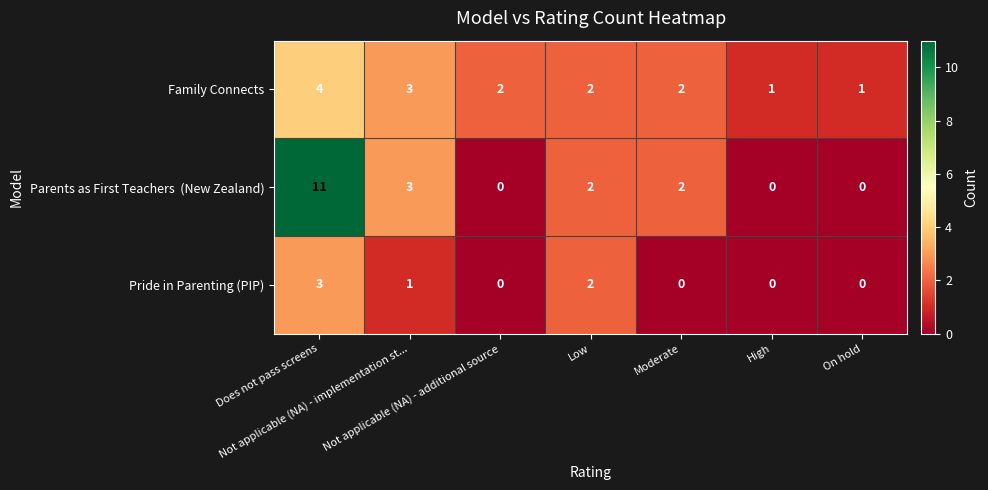

What is the difference between the maximum and minimum values in the Family Connects series?

3